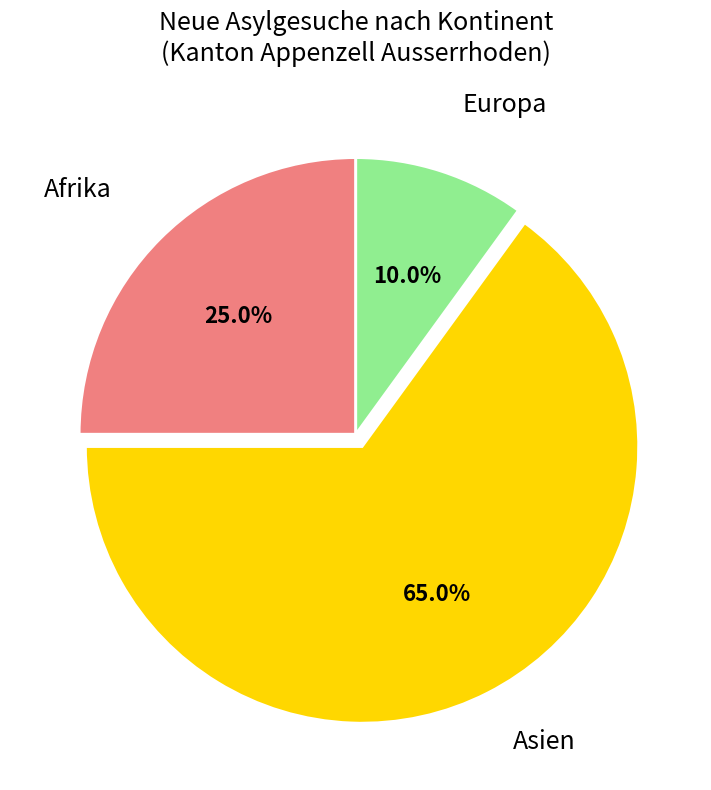

What percentage is NOT represented by Europa?

90.0%